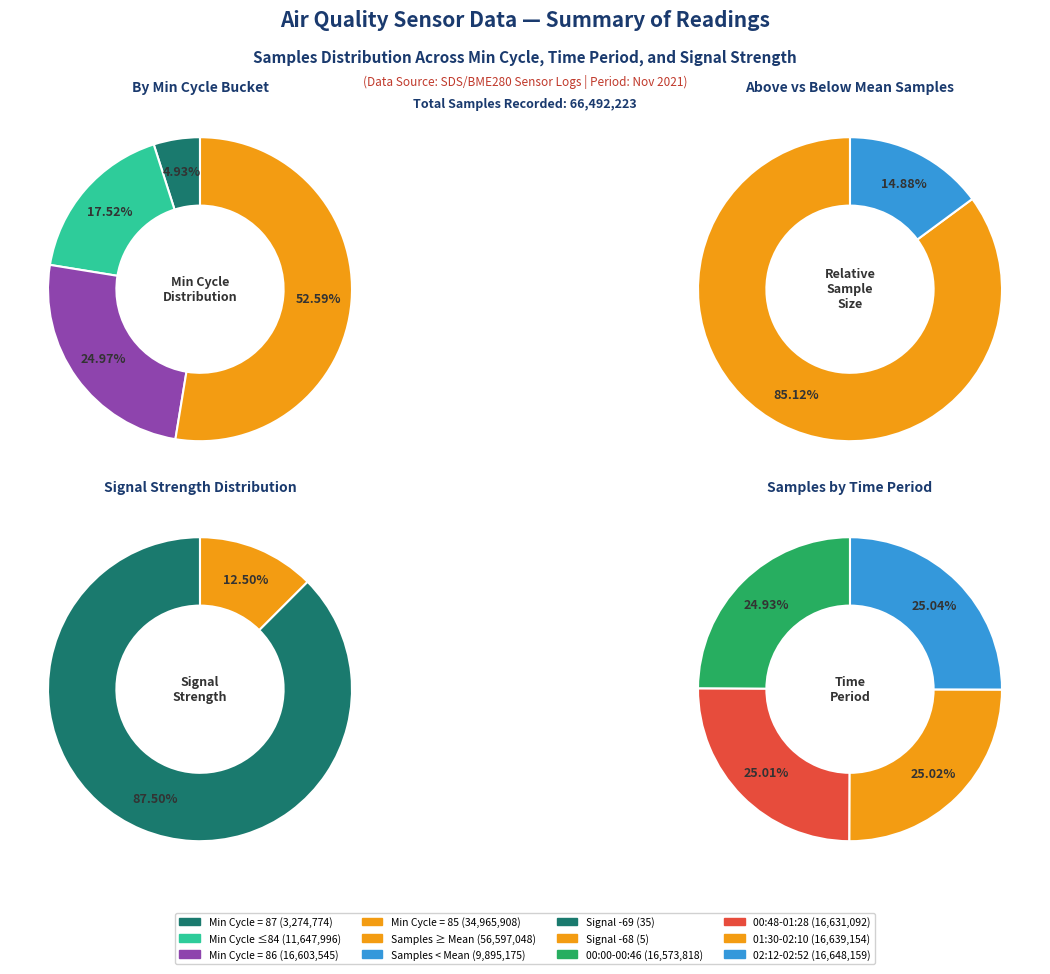

Does 84 represent more than half of the total?

No